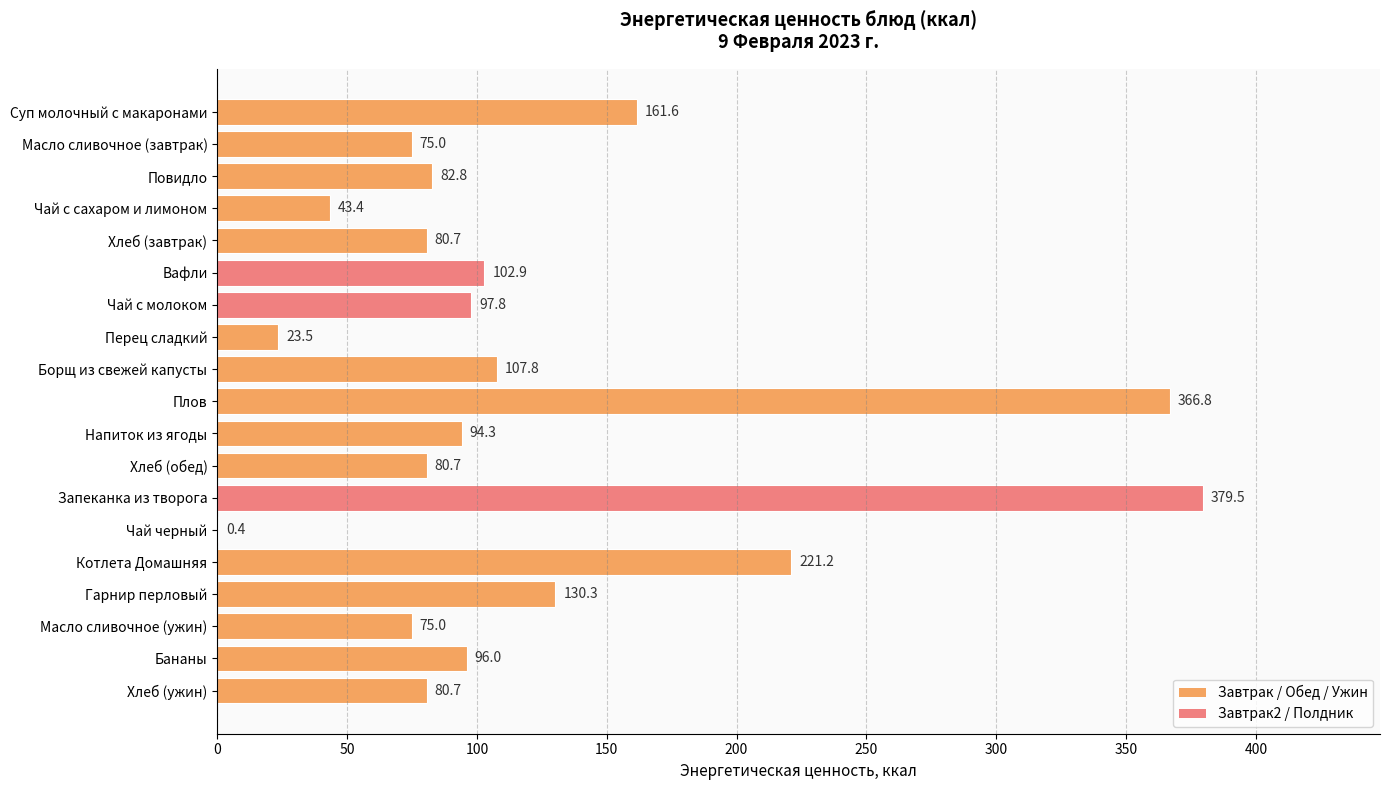

How many distinct data groups are displayed?

1